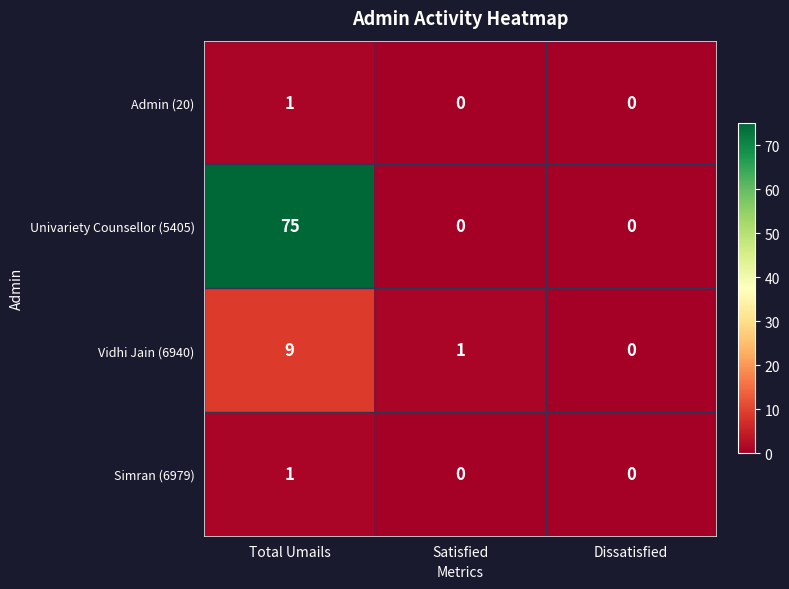

At how many categories does at least one series exceed 58?

1